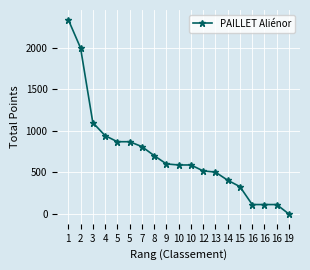

Reading left to right, extract all data points from this chart.

1=2333.6	2=1993.8	3=1098.0	4=941.9	5=868.8	5=868.8	7=810.5	8=702.1	9=602.1	10=589.6	10=589.6	12=518.2	13=503.9	14=406.3	15=329.4	16=114.4	16=114.4	16=114.4	19=0.0